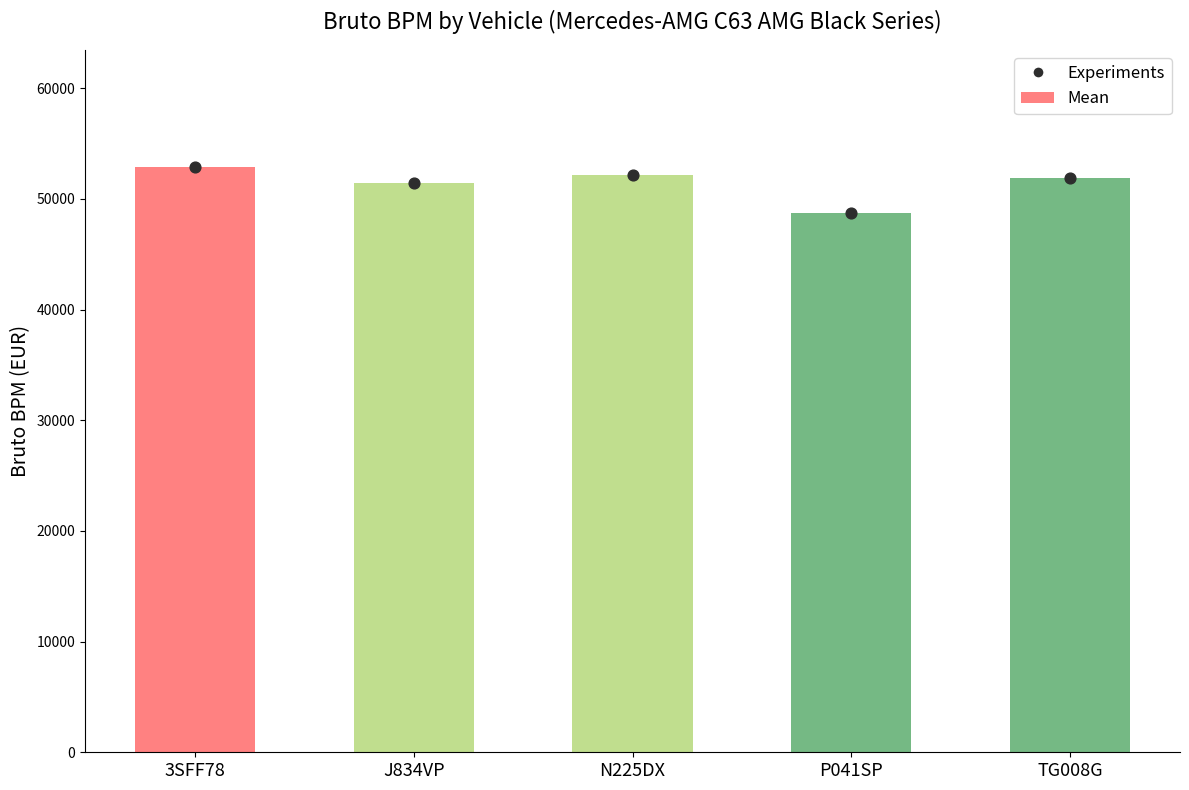

What are all the series names shown in the legend?

Mean, Experiments